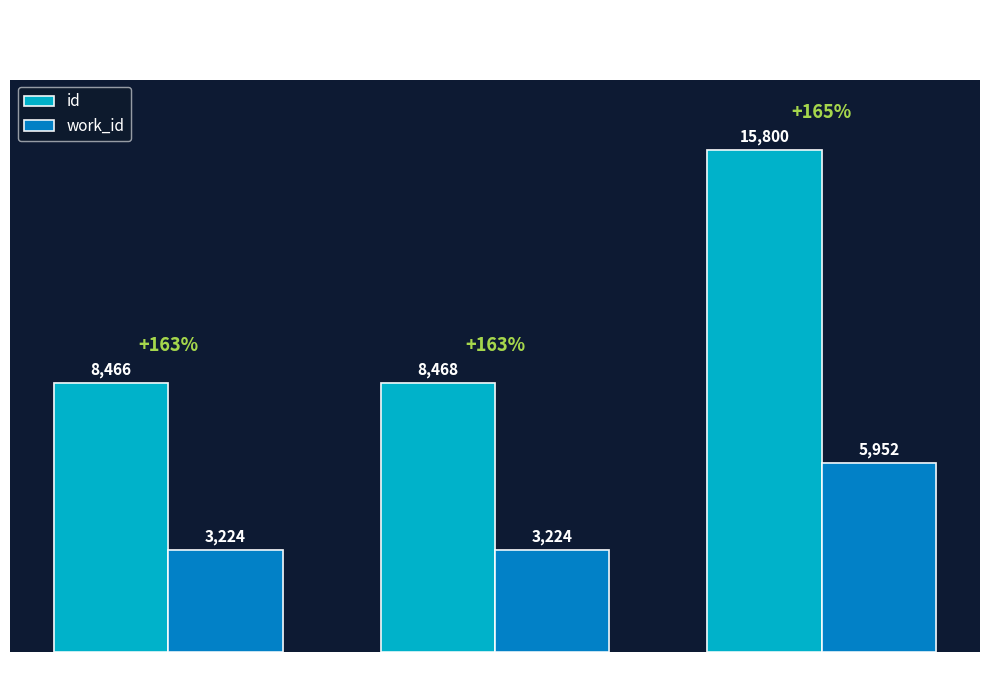

Count the number of data series in this chart.

2